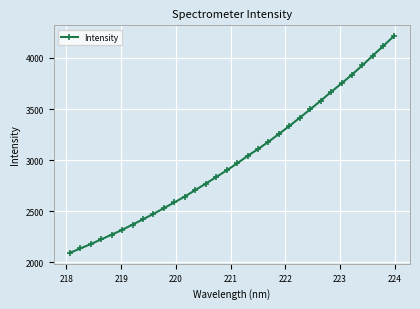

What is the average value?

3011.4